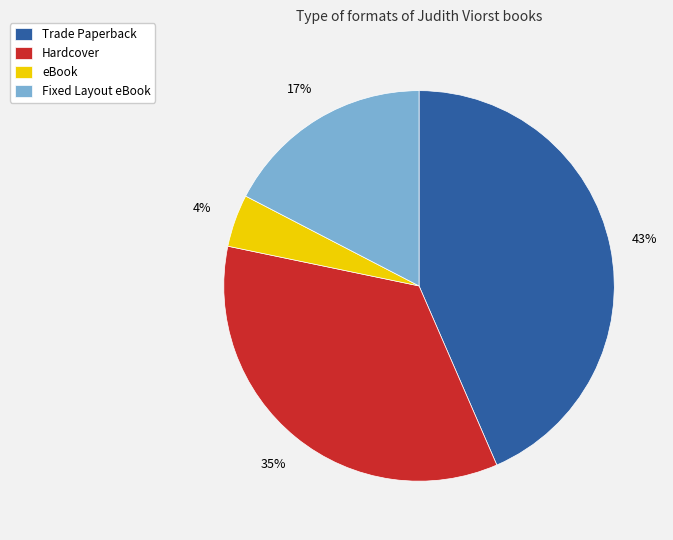

Is Trade Paperback the majority of the pie?

No